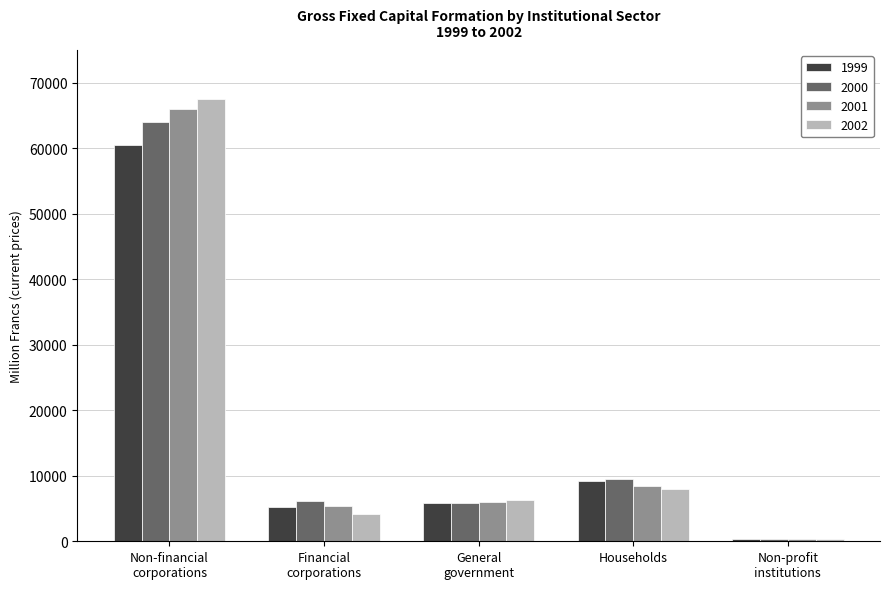

The value of 2002 at Households is 12698.2. True or false?

False